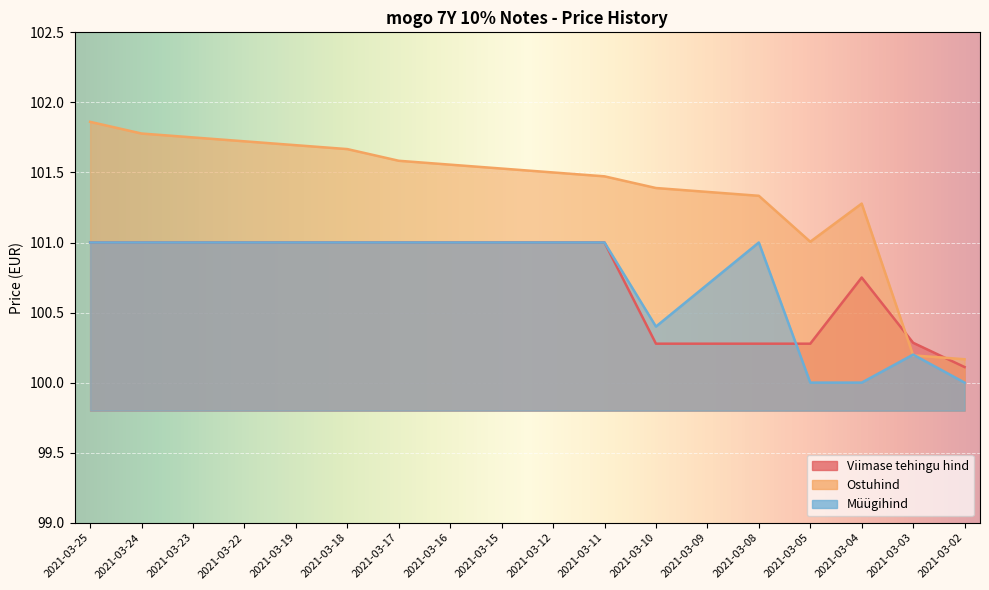

What is the value of the Müügihind point at the 9th from the left?

101.0